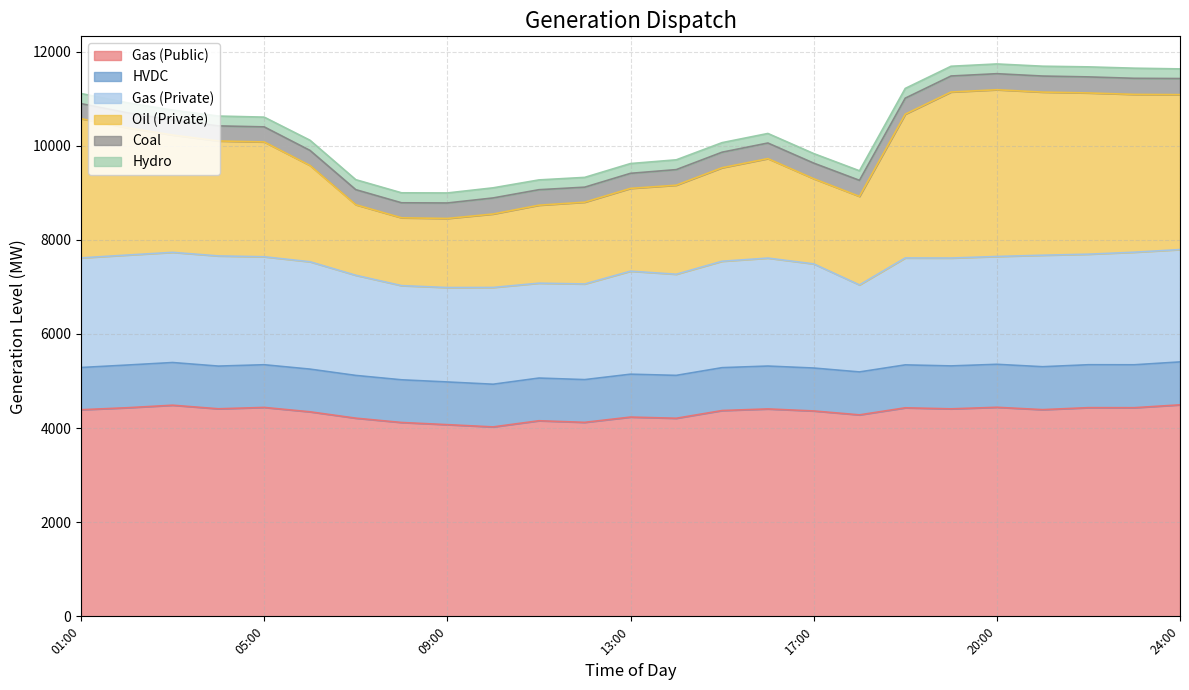

Reading right to left, list all the values displayed in this chart.

Gas (Public): 24:00=4494	23:00=4433	22:00=4434	21:00=4392	20:00=4442	19:30=4409	19:00=4431	18:00=4281	17:00=4364	16:00=4407	15:00=4373	14:00=4209	13:00=4234	12:00=4122	11:00=4156	10:00=4025	09:00=4073	08:00=4119	07:00=4211	06:00=4346	05:00=4439	04:00=4410	03:00=4486	02:00=4432	01:00=4390
HVDC: 24:00=912	23:00=912	22:00=912	21:00=912	20:00=913	19:30=912	19:00=912	18:00=912	17:00=912	16:00=911	15:00=911	14:00=911	13:00=911	12:00=908	11:00=907	10:00=907	09:00=907	08:00=907	07:00=908	06:00=907	05:00=907	04:00=907	03:00=907	02:00=907	01:00=897
Gas (Private): 24:00=2387	23:00=2392	22:00=2349	21:00=2369	20:00=2291	19:30=2292	19:00=2272	18:00=1849	17:00=2213	16:00=2294	15:00=2261	14:00=2149	13:00=2189	12:00=2032	11:00=2016	10:00=2056	09:00=2006	08:00=2001	07:00=2128	06:00=2281	05:00=2294	04:00=2341	03:00=2341	02:00=2337	01:00=2329
Oil (Private): 24:00=3292	23:00=3353	22:00=3426	21:00=3466	20:00=3543	19:30=3528	19:00=3055	18:00=1881	17:00=1810	16:00=2114	15:00=1987	14:00=1892	13:00=1759	12:00=1738	11:00=1657	10:00=1561	09:00=1468	08:00=1441	07:00=1499	06:00=2046	05:00=2440	04:00=2443	03:00=2493	02:00=2706	01:00=2958
Coal: 24:00=342	23:00=342	22:00=341	21:00=341	20:00=341	19:30=340	19:00=340	18:00=341	17:00=331	16:00=331	15:00=330	14:00=331	13:00=320	12:00=319	11:00=329	10:00=341	09:00=329	08:00=319	07:00=320	06:00=320	05:00=320	04:00=320	03:00=320	02:00=320	01:00=320
Hydro: 24:00=205	23:00=215	22:00=213	21:00=209	20:00=207	19:30=207	19:00=207	18:00=203	17:00=203	16:00=203	15:00=203	14:00=208	13:00=208	12:00=208	11:00=208	10:00=215	09:00=213	08:00=212	07:00=212	06:00=216	05:00=207	04:00=209	03:00=209	02:00=212	01:00=215